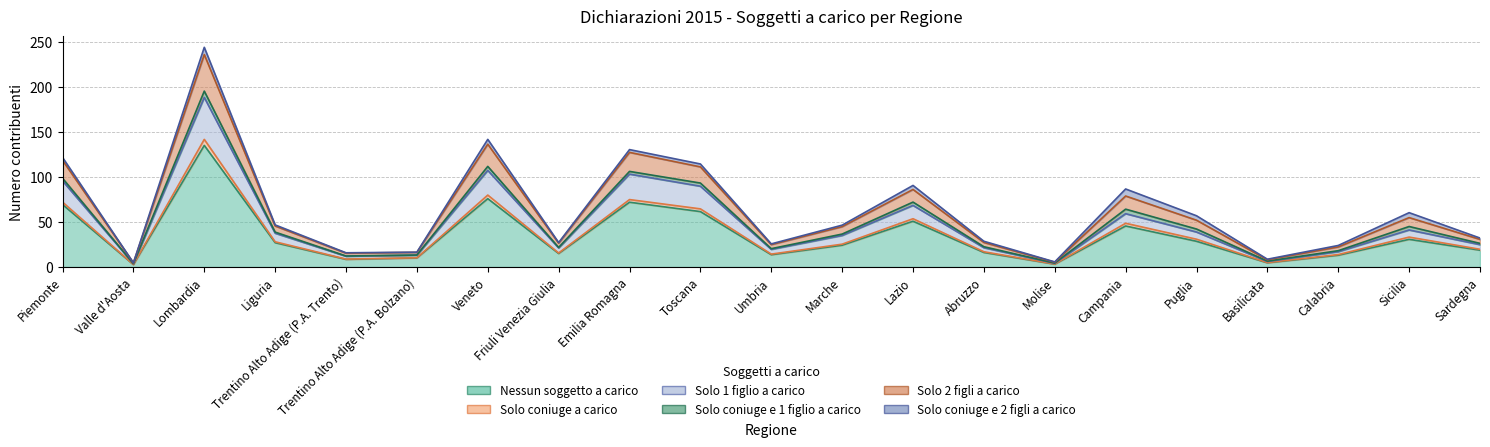

Where is the first local minimum for Nessun soggetto a carico?

Valle d'Aosta